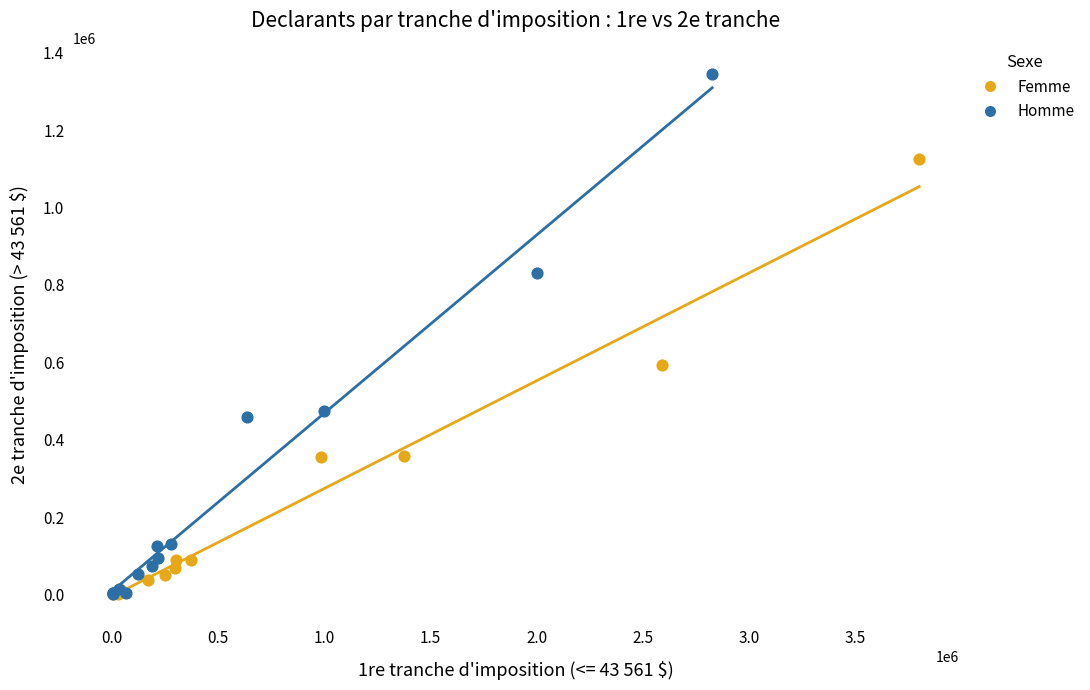

What are all the series names shown in the legend?

Femme, Homme